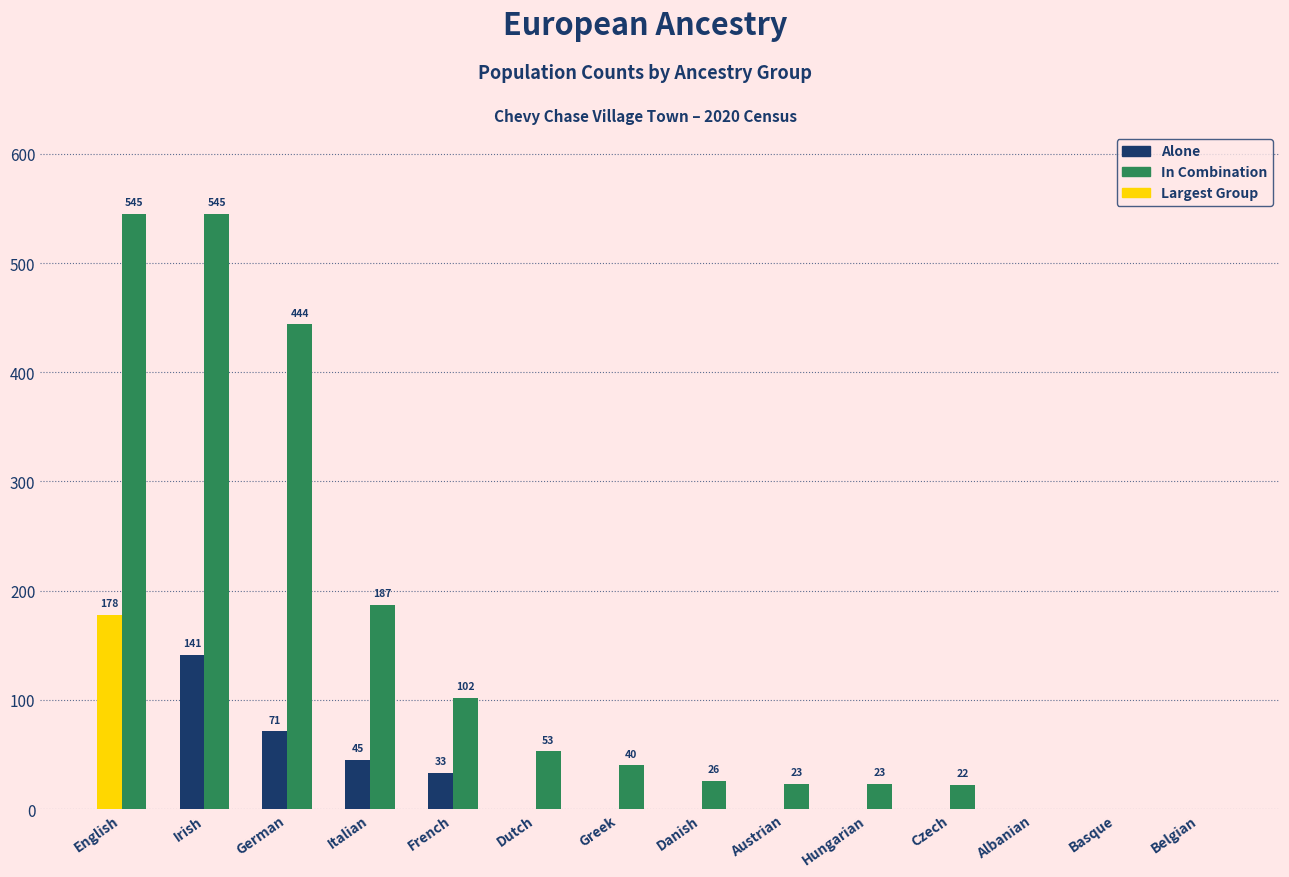

What is the greatest value displayed?

545